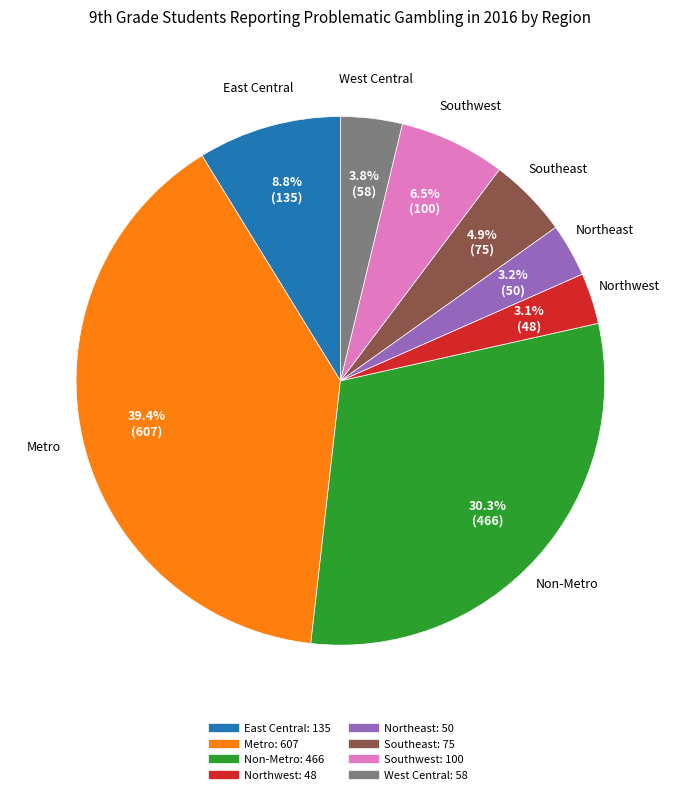

How many segments does this pie chart have?

8